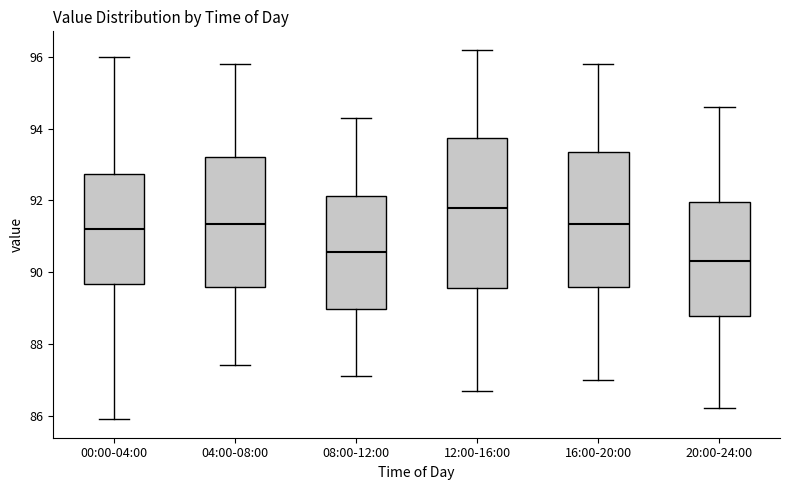

Which box's median line is the highest?

12:00-16:00